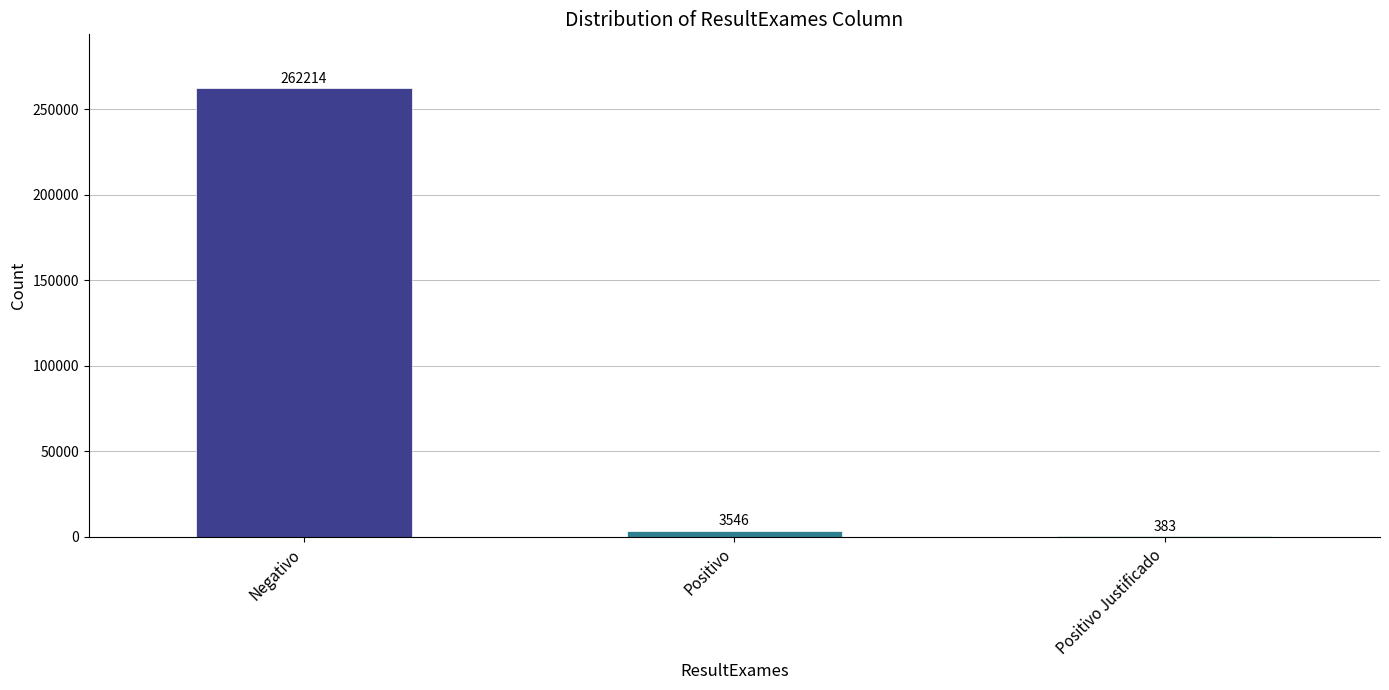

Which has a higher value, Negativo or Positivo Justificado?

Negativo